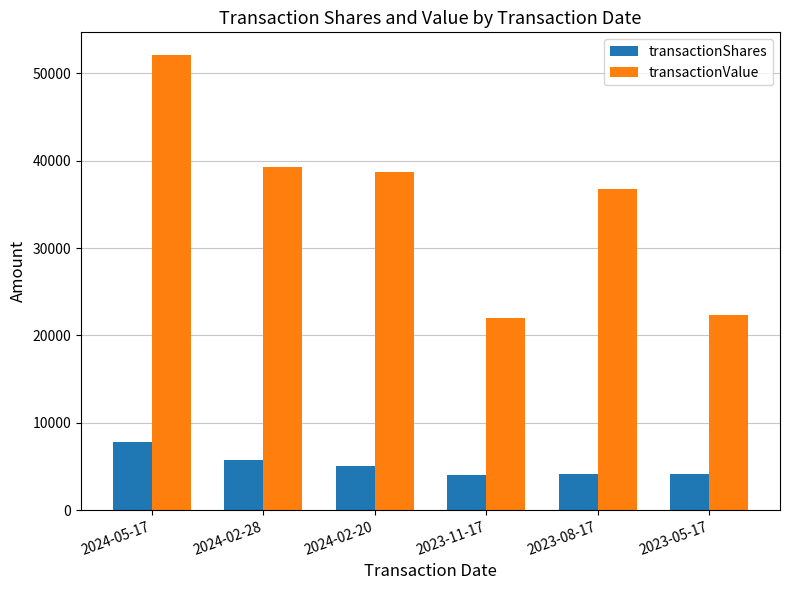

What is the lowest value of the transactionValue series?

21978